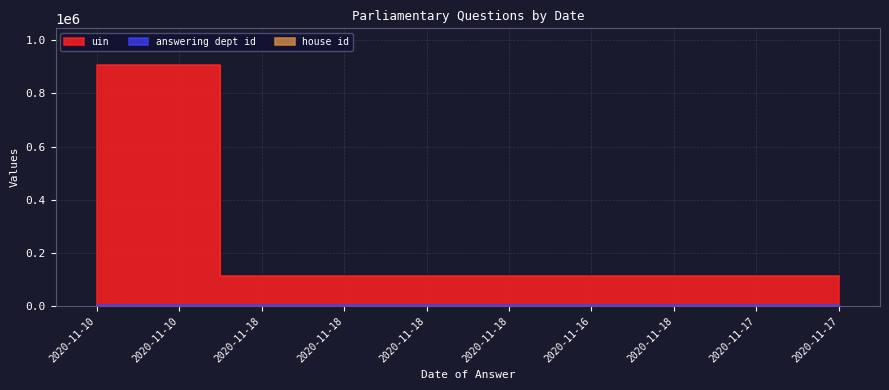

What is the spread (max minus min) of values at 2020-11-18?

113676